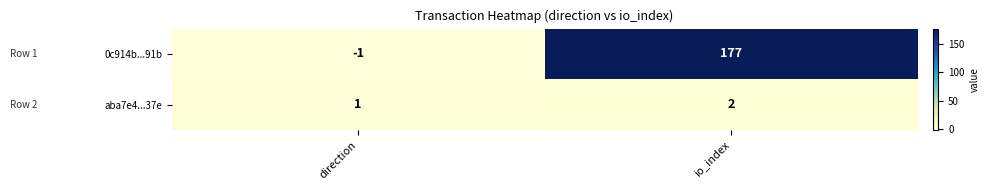

The aba7e4...37e series shows 1 at io_index. True or false?

False